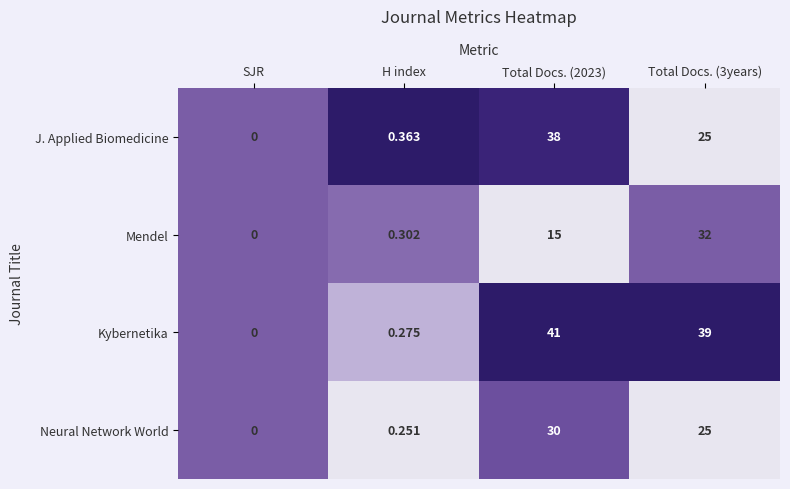

Which series has the largest total across all categories?

Kybernetika